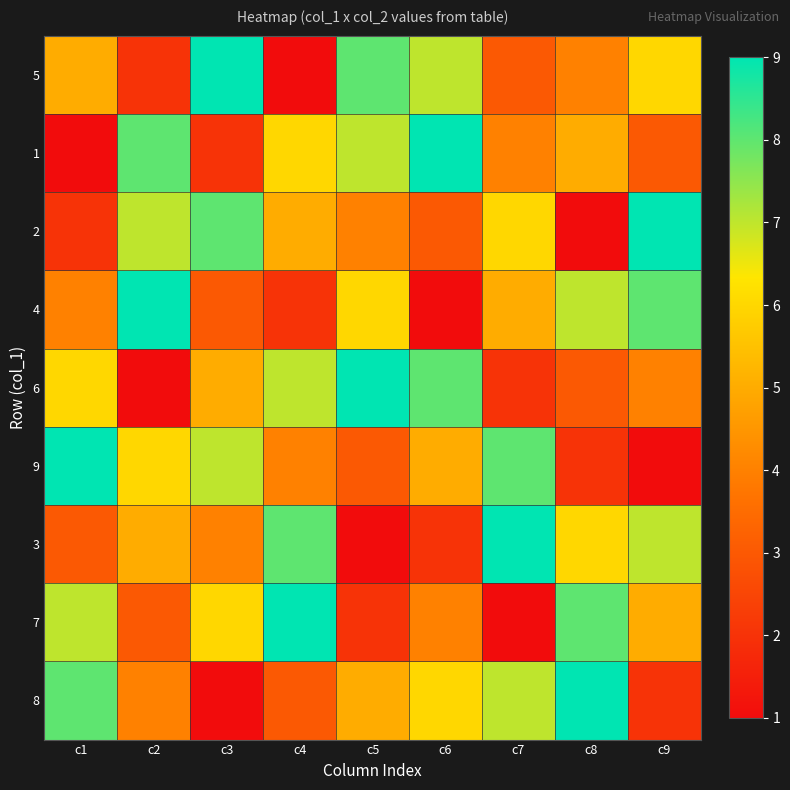

What is the total value across all series at c2?

45